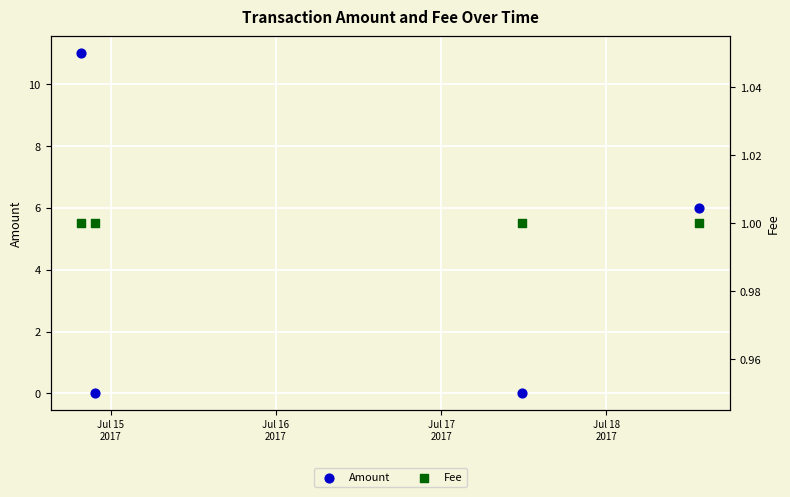

Which series contains the highest Y value?

Amount